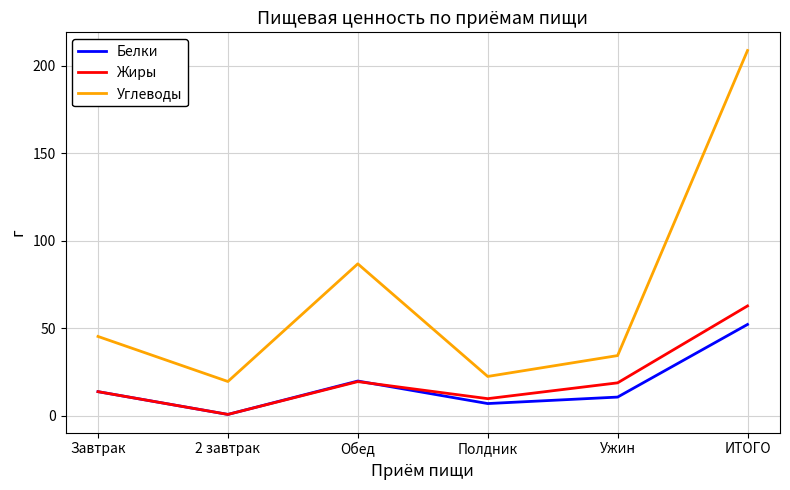

What is the minimum value shown in the chart?

0.8